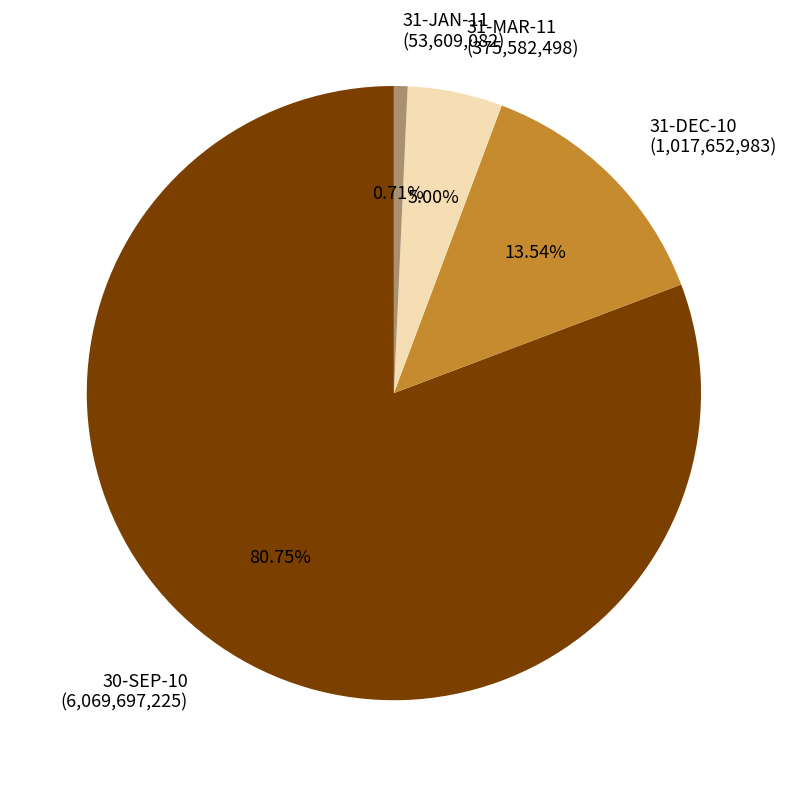

Which has a higher value, 31-DEC-10 (1,017,652,983) or 30-SEP-10 (6,069,697,225)?

30-SEP-10 (6,069,697,225)